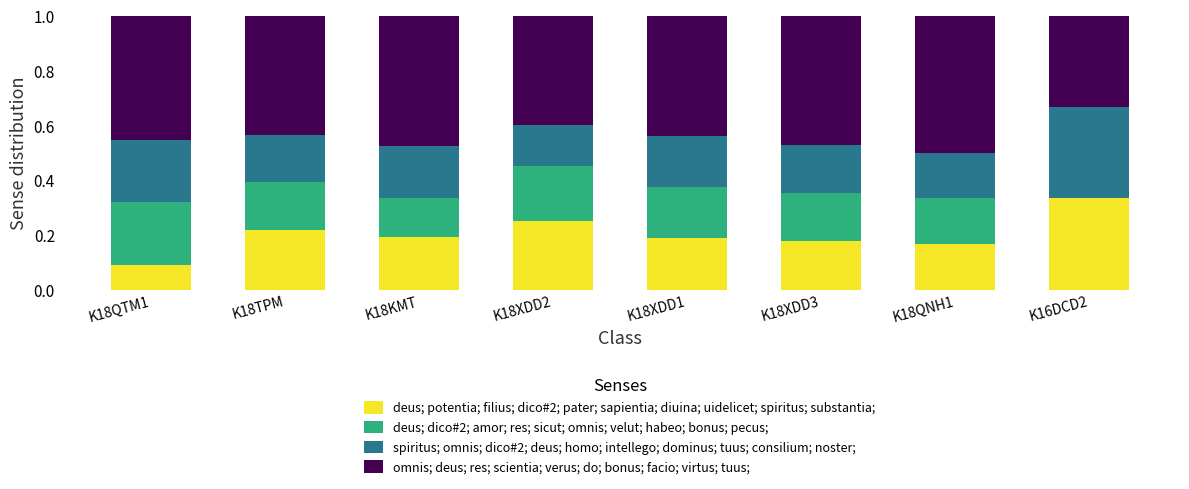

What is the total value across all series at K18QNH1?

1.0